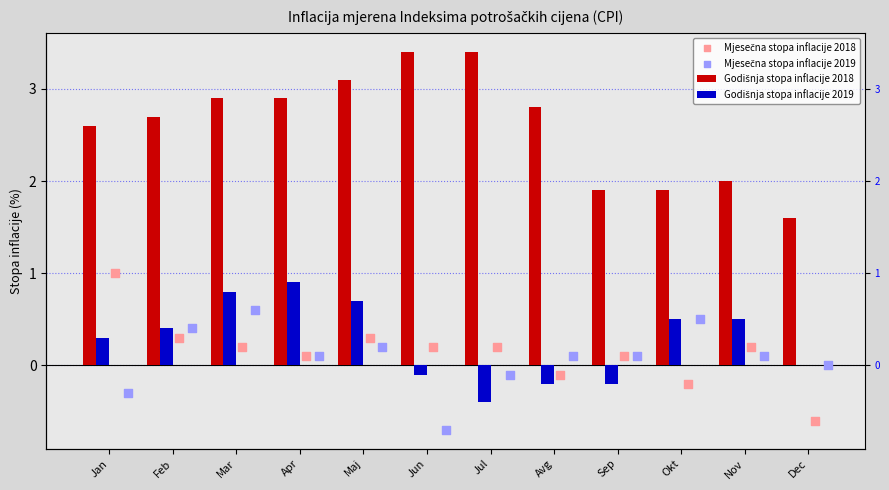

At how many categories does at least one series exceed 2?

8